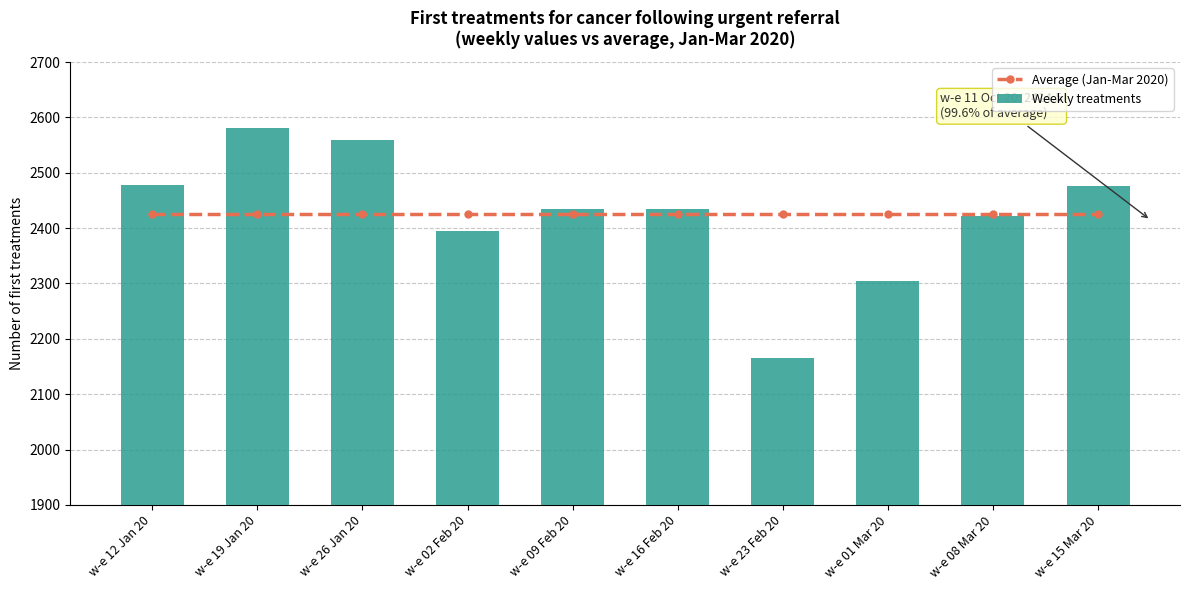

Which has a higher value, w-e 16 Feb 20 or w-e 23 Feb 20?

w-e 16 Feb 20